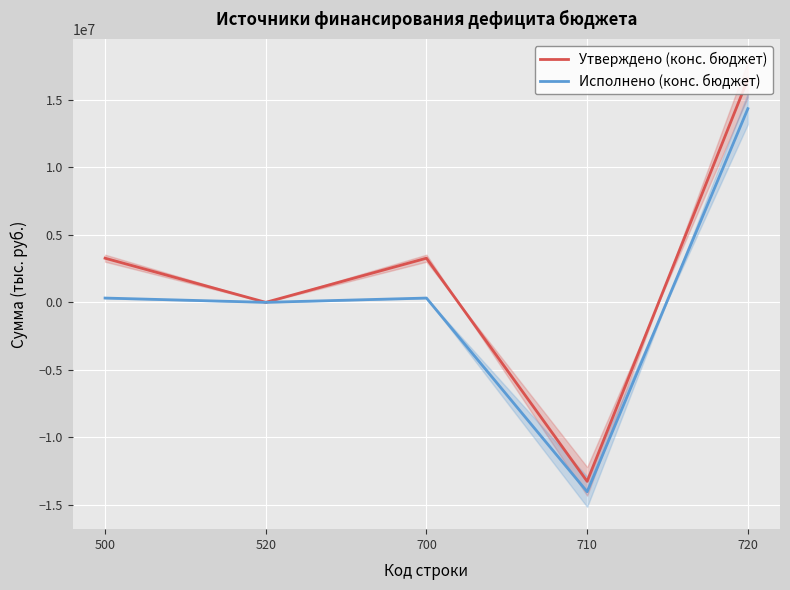

How many interior local peaks does the Утверждено (конс. бюджет) series have?

1